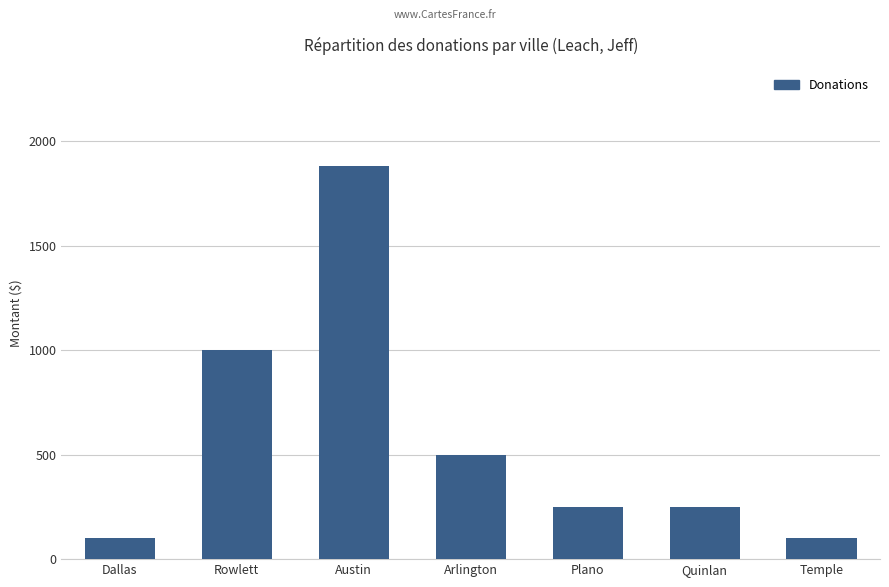

What is the label of the 3rd bar from the right?

Plano